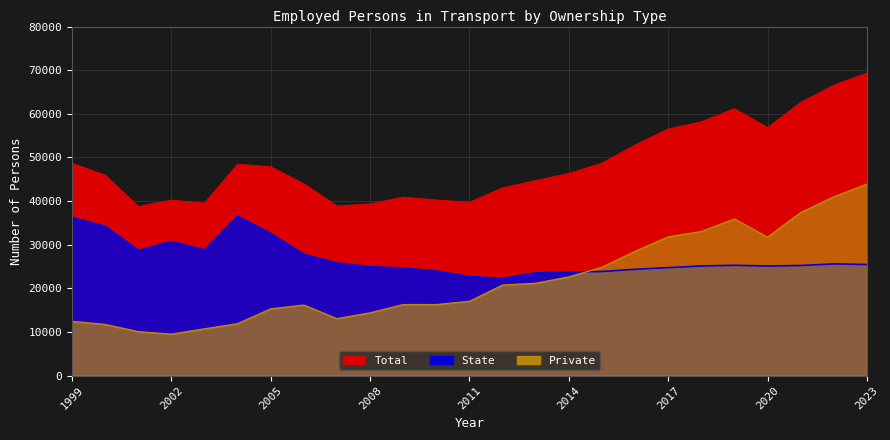

How many interior local peaks does the Total series have?

4